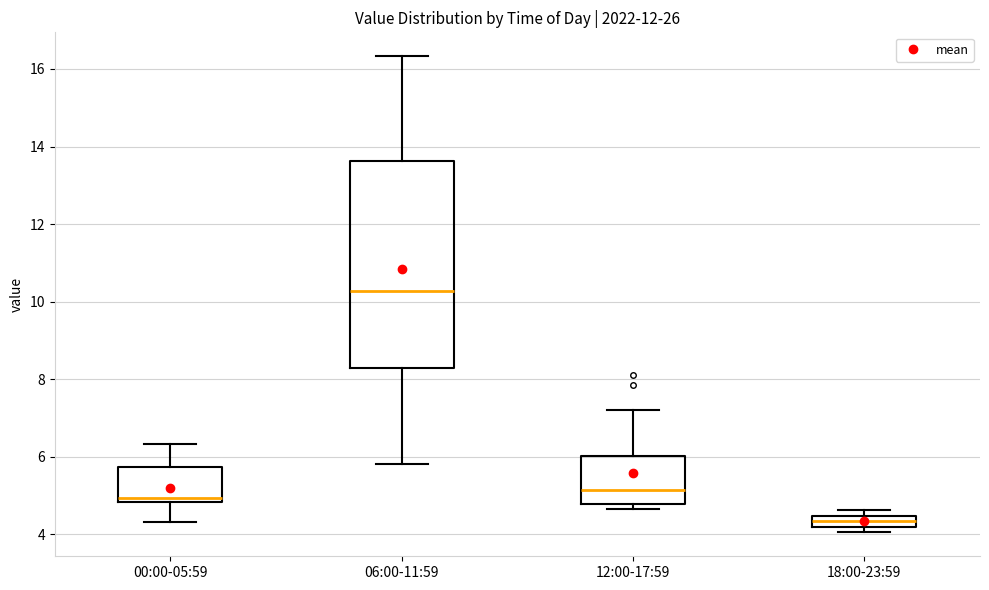

Comparing the boxes themselves (not the whiskers), which one is the tallest?

06:00-11:59